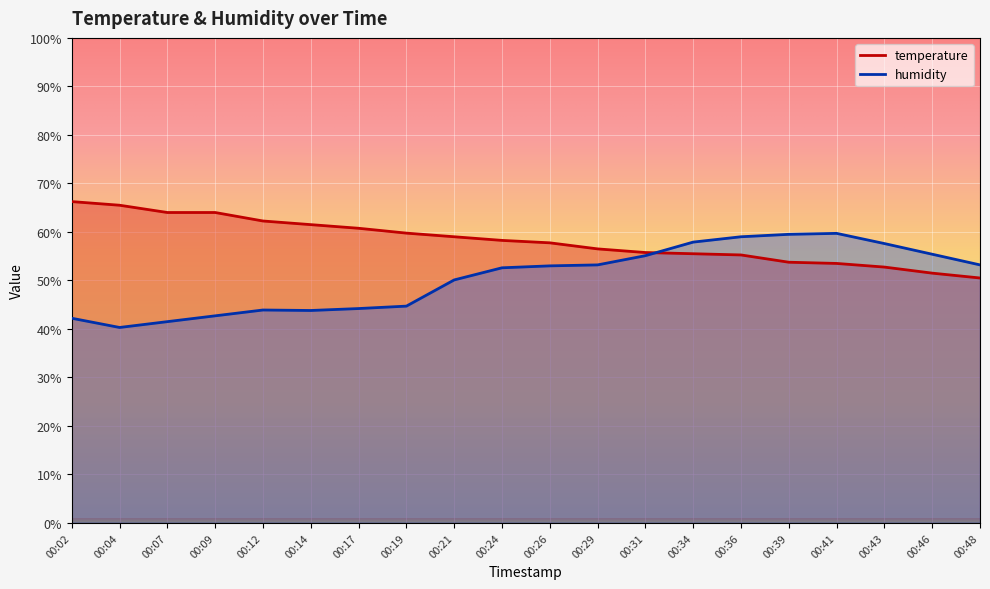

Count the number of categories in the chart.

20